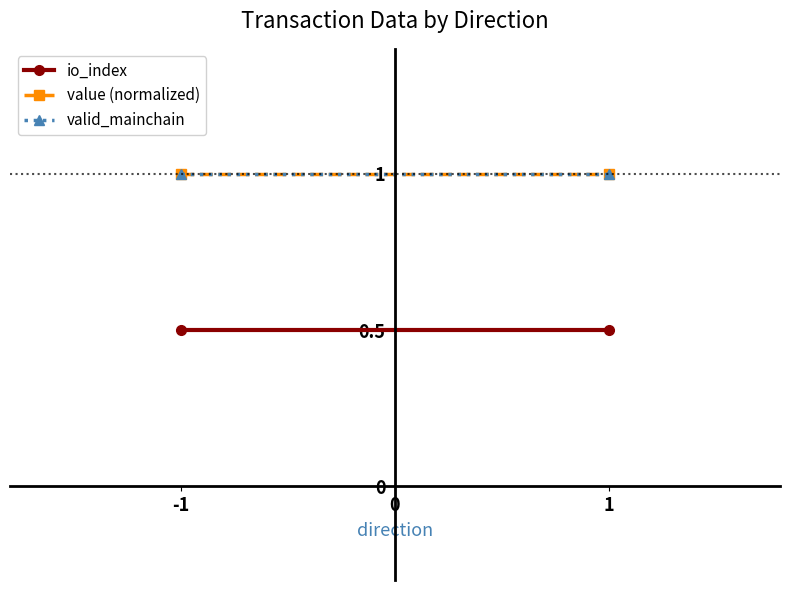

What is the value of the valid_mainchain point at the 2nd from the left?

1.0